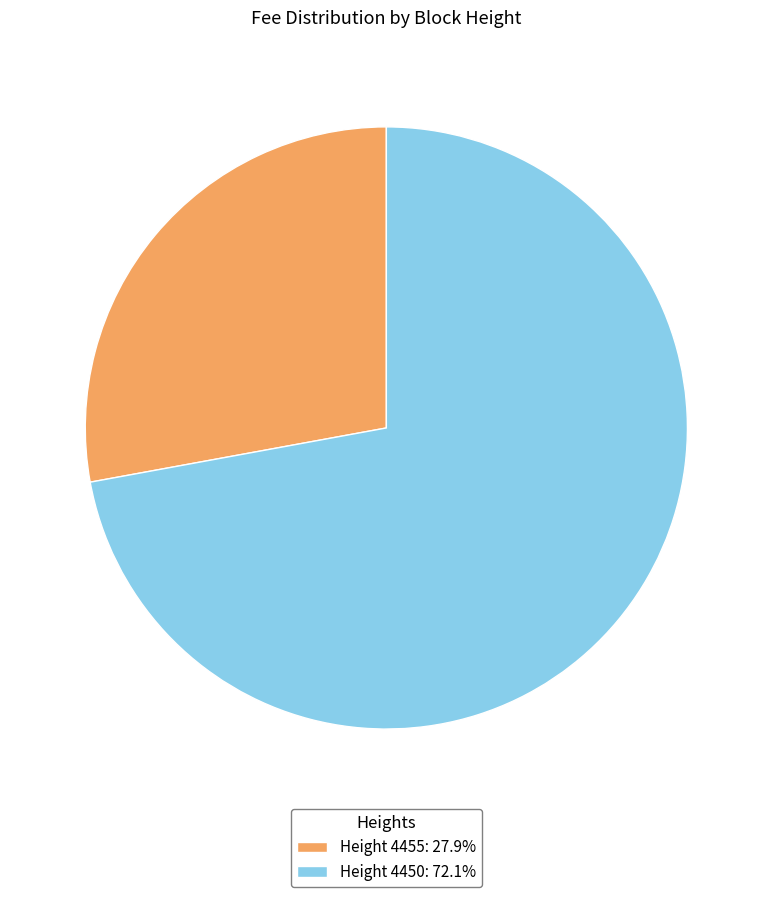

Is the sum of Height 4450: 72.1% and Height 4455: 27.9% greater than half?

Yes